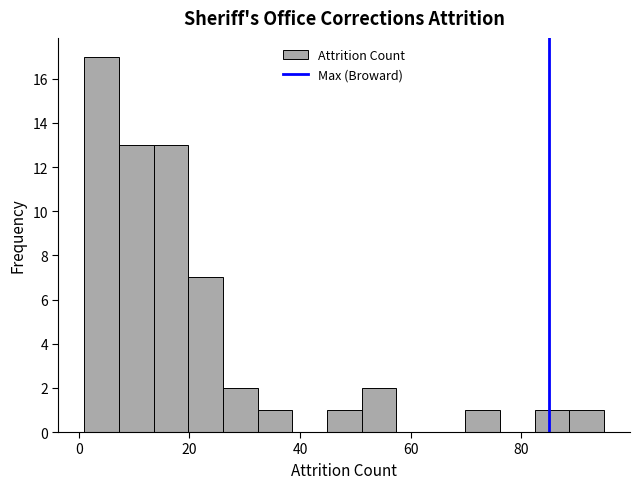

Around what value on the x-axis is the tallest bar? Give the approximate position of its centre, as read against the axis.

4